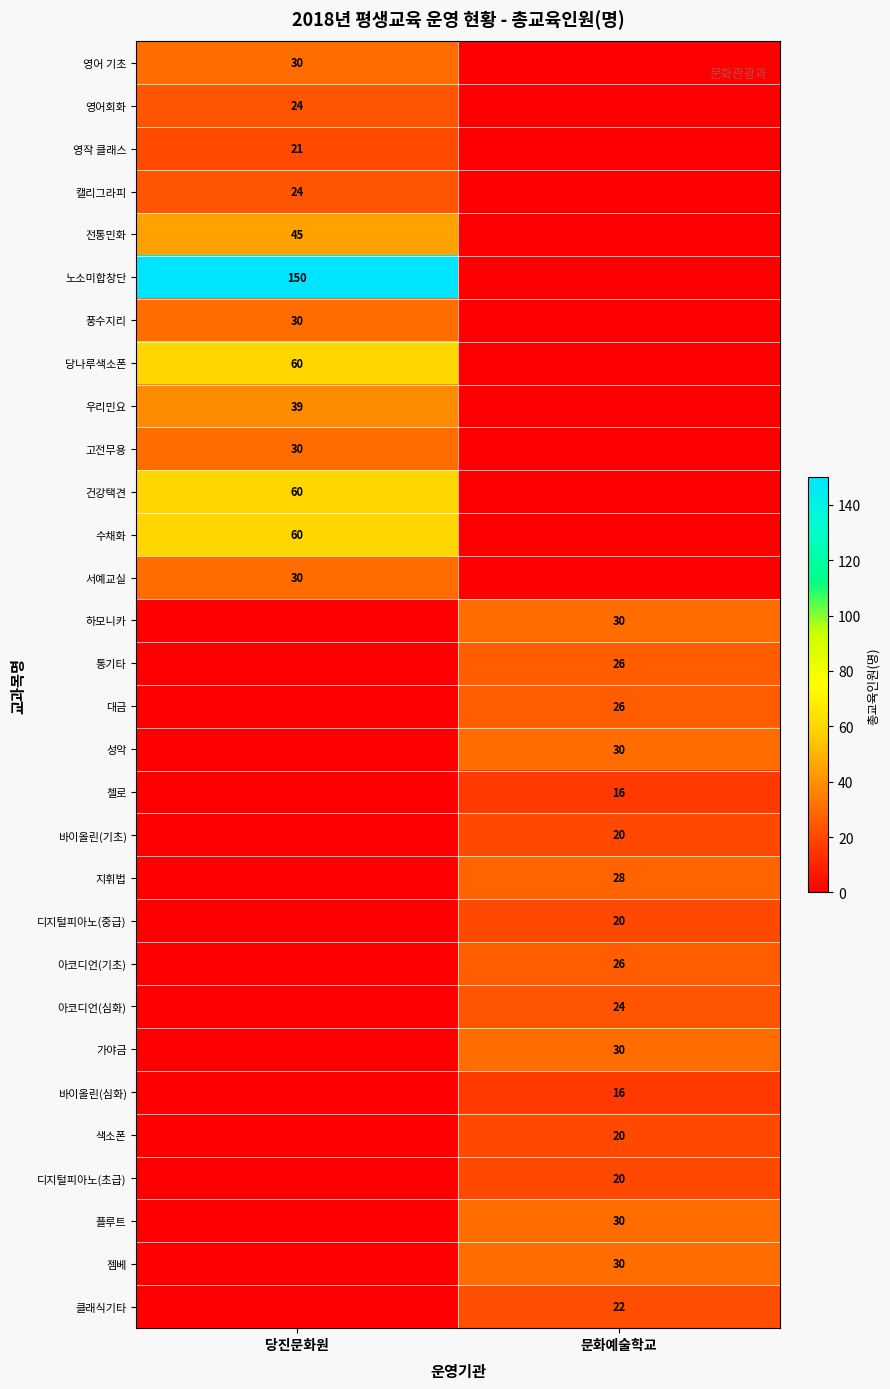

At which category does the chart reach its minimum across all series?

문화예술학교